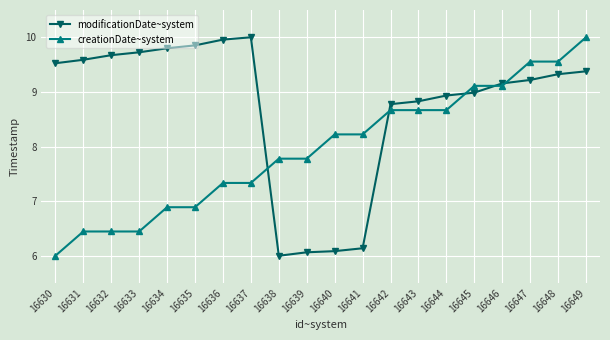

What is the value of the modificationDate~system point at the 8th from the left?

10.0